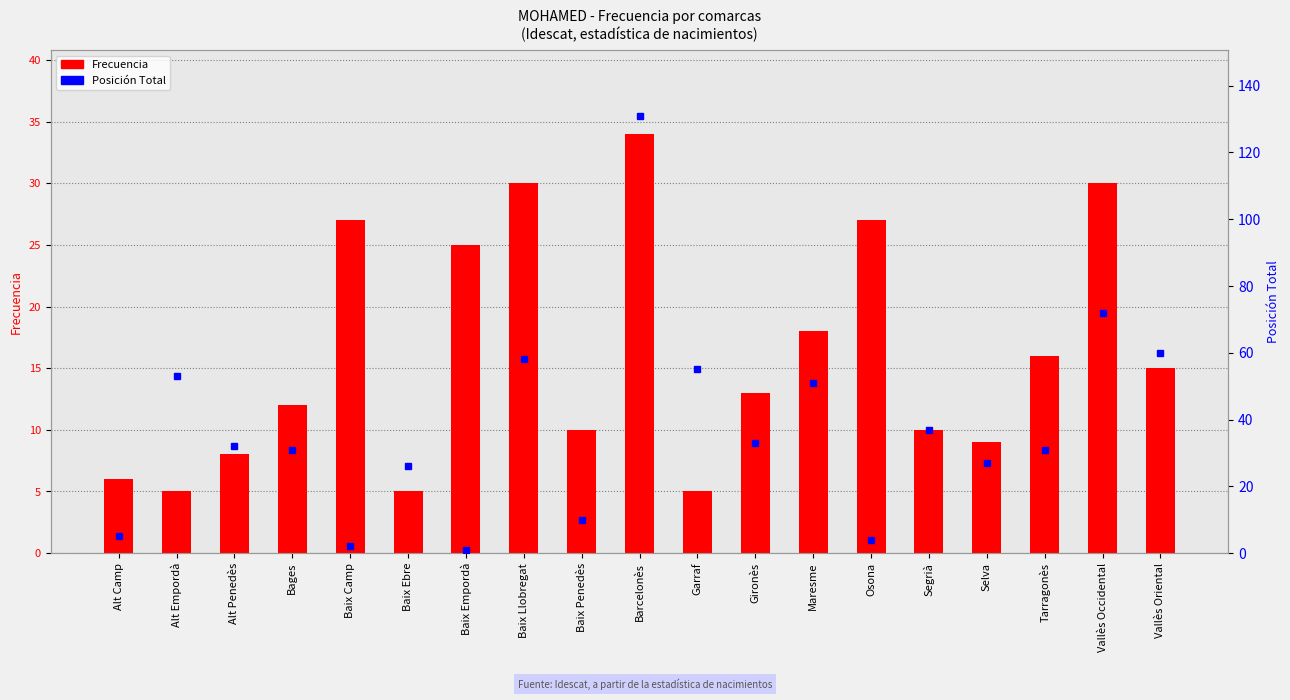

Read the Posición Total value at Alt Camp.

5